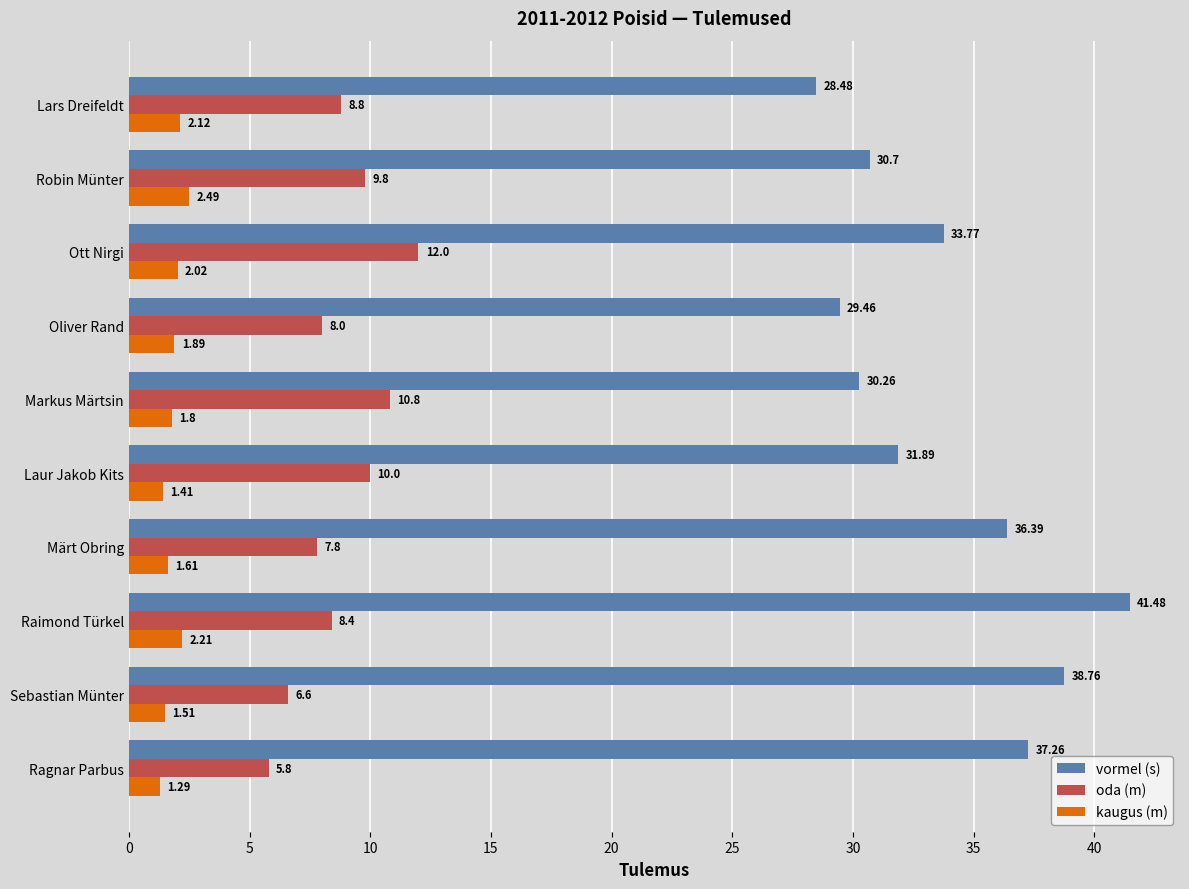

Is the value of oda (m) at Ragnar Parbus greater than the value of kaugus (m) at Oliver Rand?

Yes